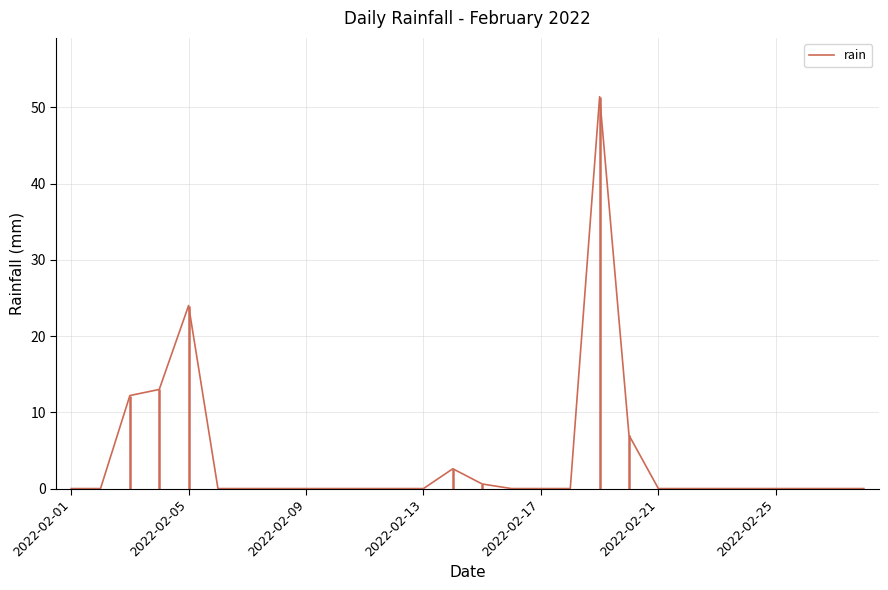

What is the greatest value displayed?

51.4